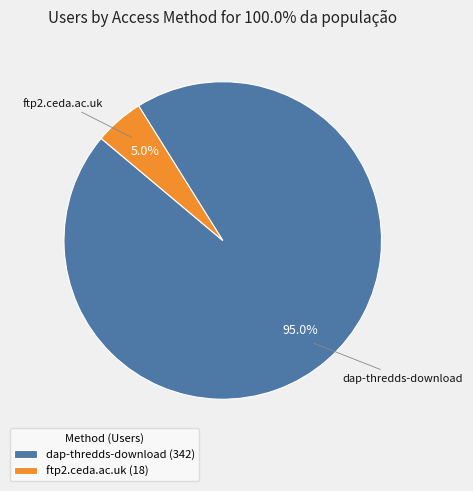

What portion of the pie excludes ftp2.ceda.ac.uk?

95.0%